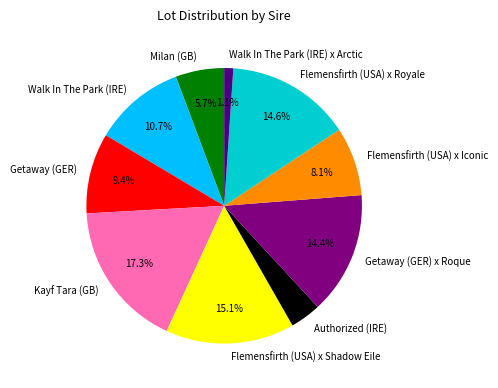

To the nearest percent, what percentage of the pie is Authorized (IRE)?

4%